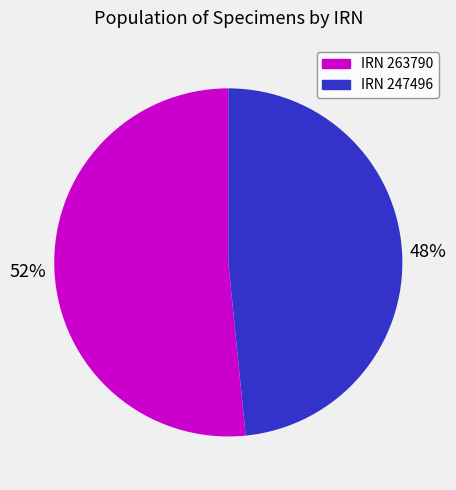

To the nearest percent, what portion does IRN 263790 represent?

52%